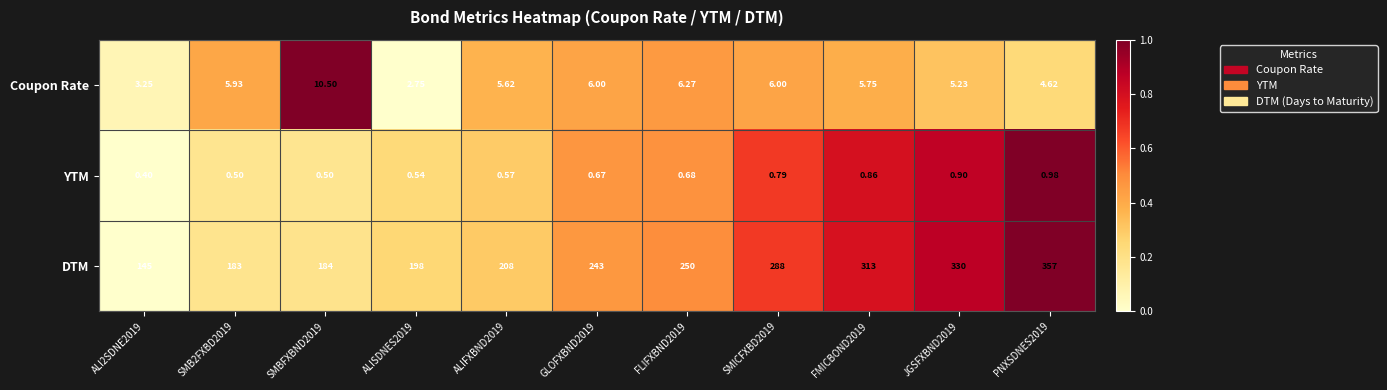

How many data points in DTM are less than 243?

5